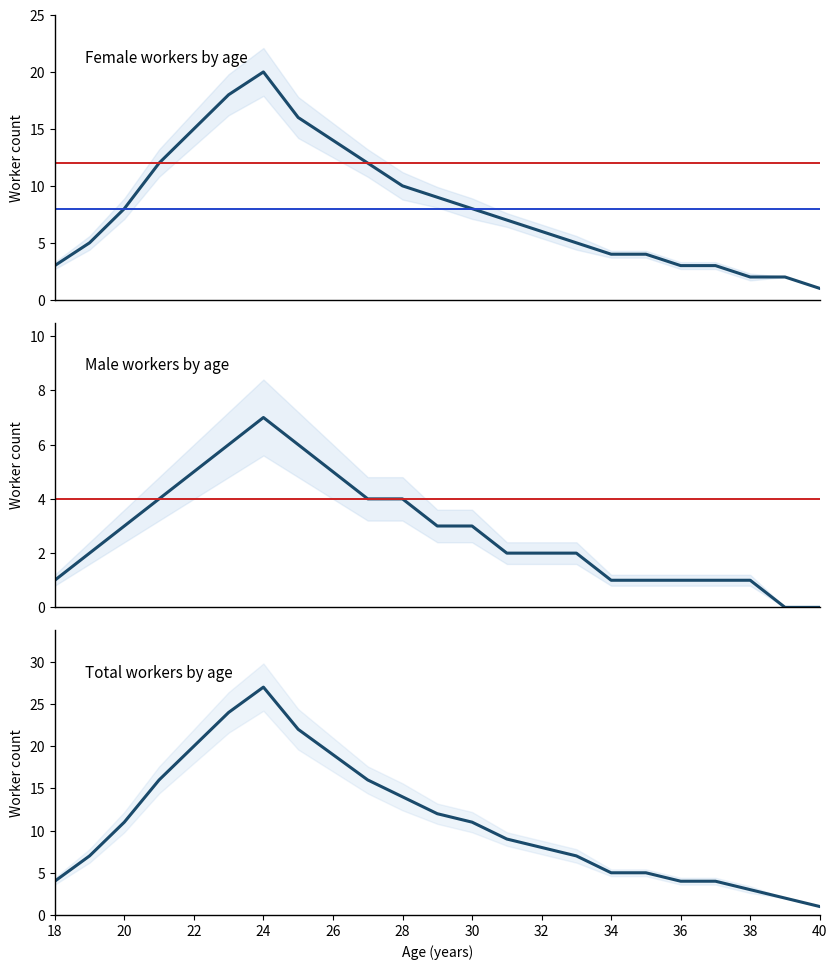

Reading right to left, transcribe all the data shown in this chart.

Female: 1	2	2	3	3	4	4	5	6	7	8	9	10	12	14	16	20	18	15	12	8	5	3
Male: 0	0	1	1	1	1	1	2	2	2	3	3	4	4	5	6	7	6	5	4	3	2	1
Total: 1	2	3	4	4	5	5	7	8	9	11	12	14	16	19	22	27	24	20	16	11	7	4